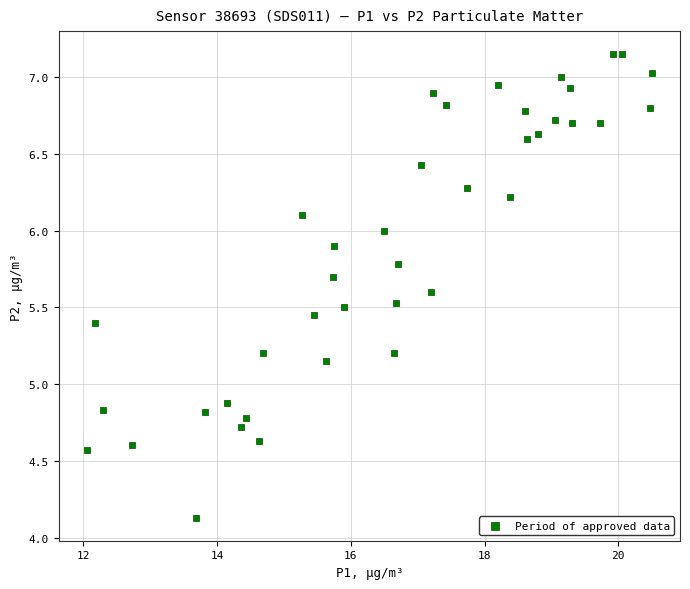

What is the range of Y values (max minus min)?

3.0